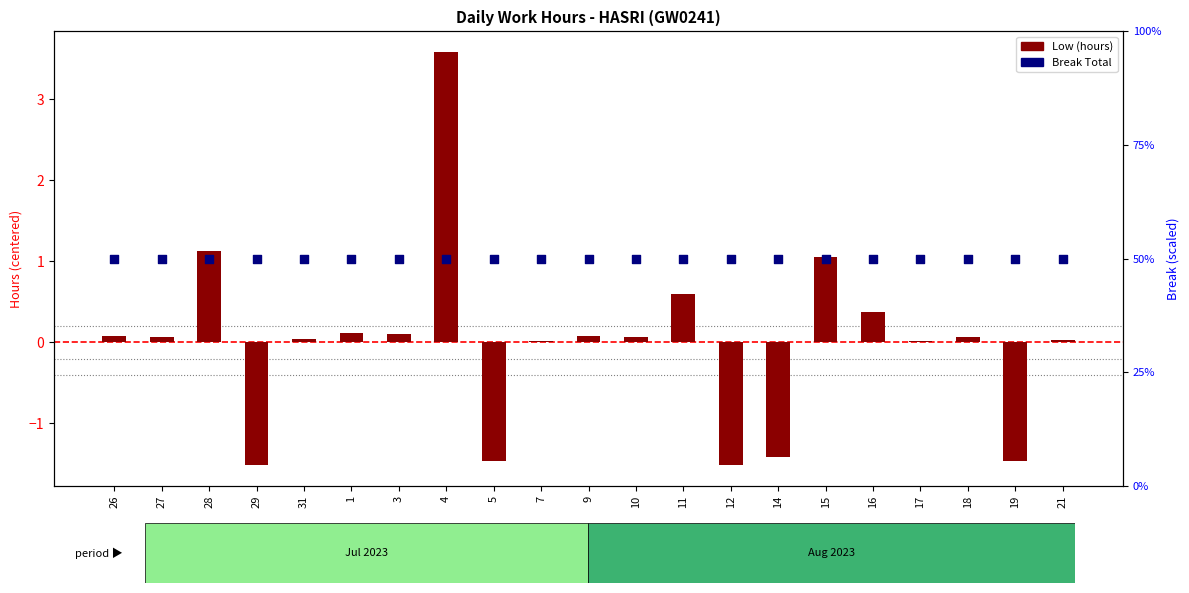

Which series contains the highest Y value?

Break Total